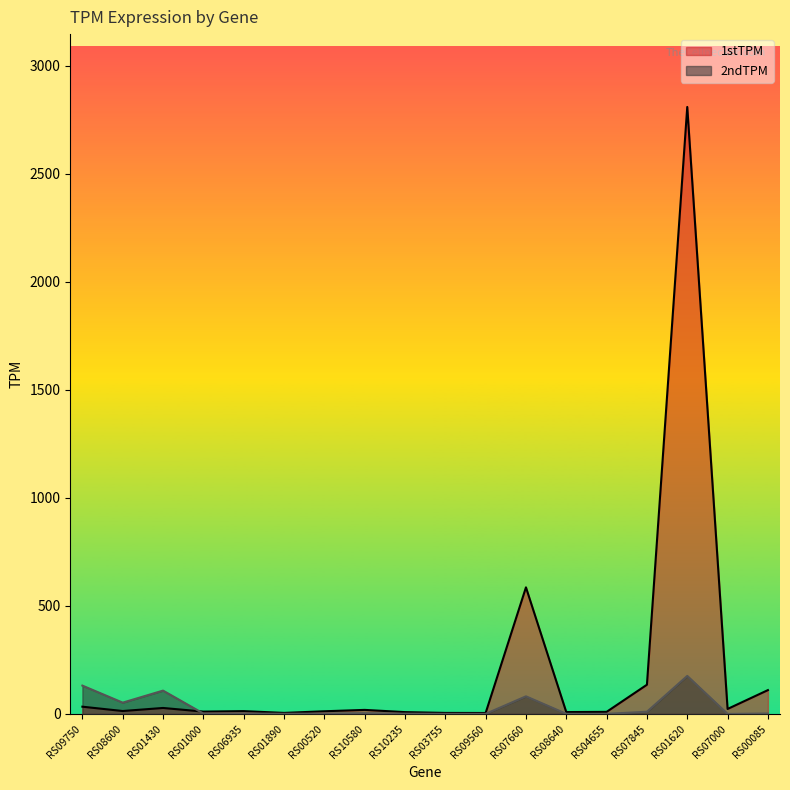

True or false: 1stTPM has more than 1 interior local peaks.

True